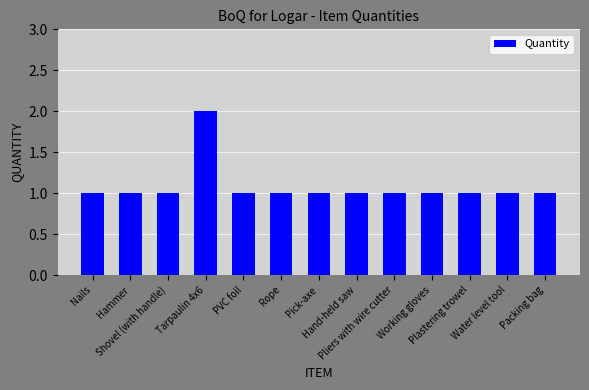

True or false: the data shows 0 at PVC foil.

False